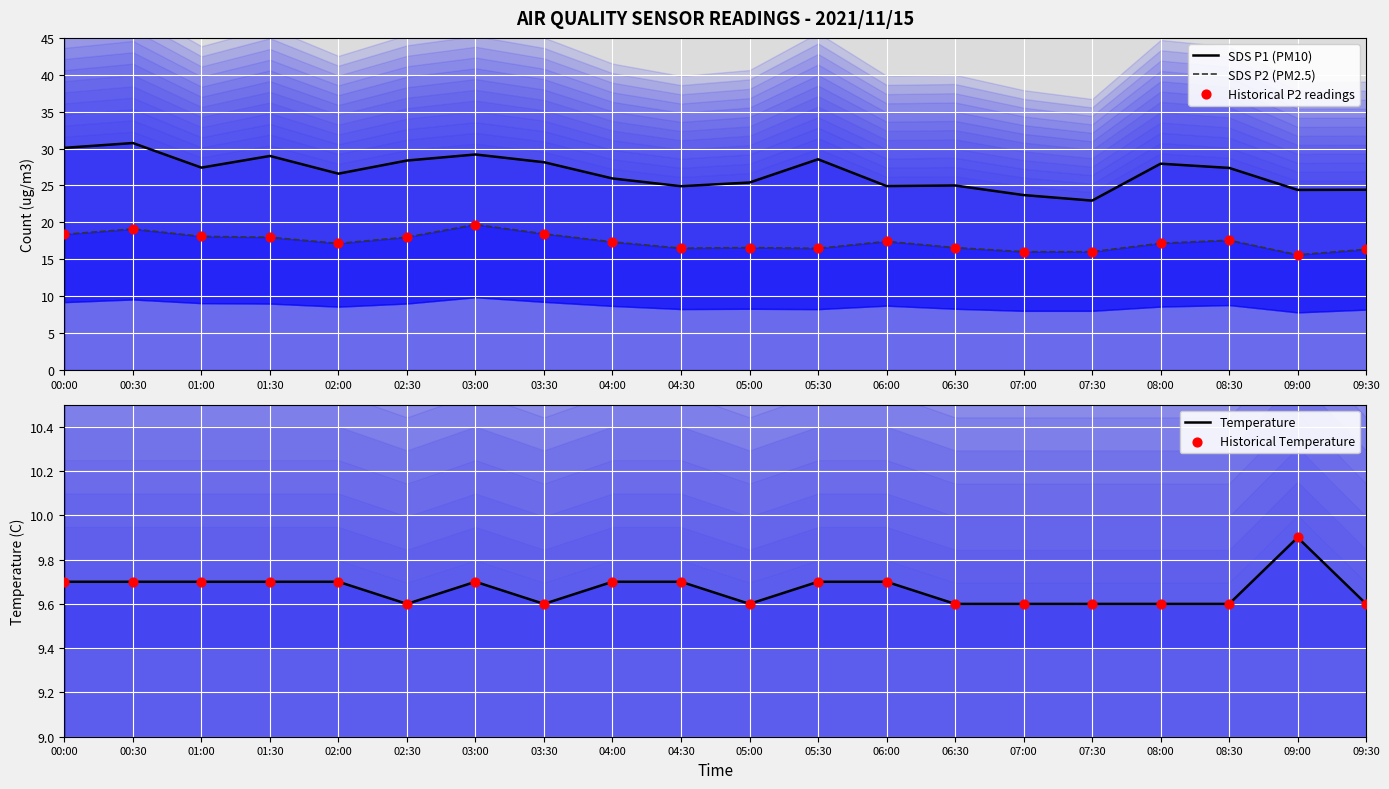

What is the total value across all series at 07:00?

74.9